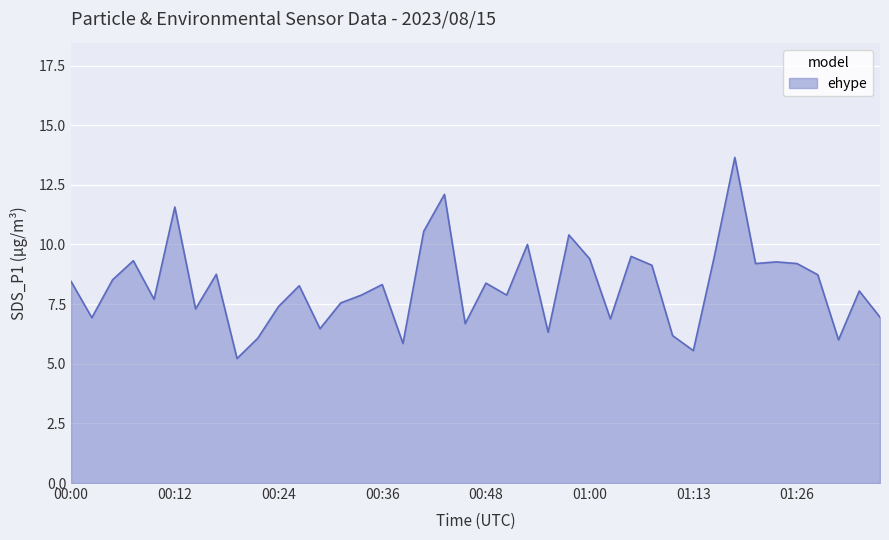

What is the smallest value displayed?

5.2